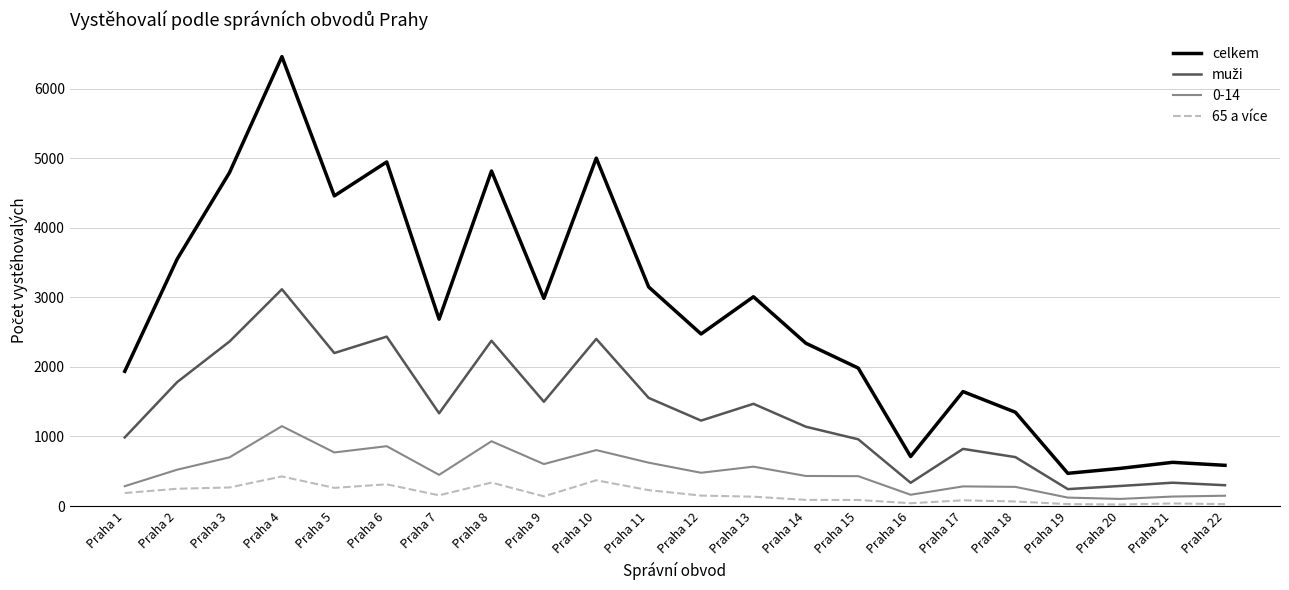

Where is celkem nearest to the value 3465?

Praha 2